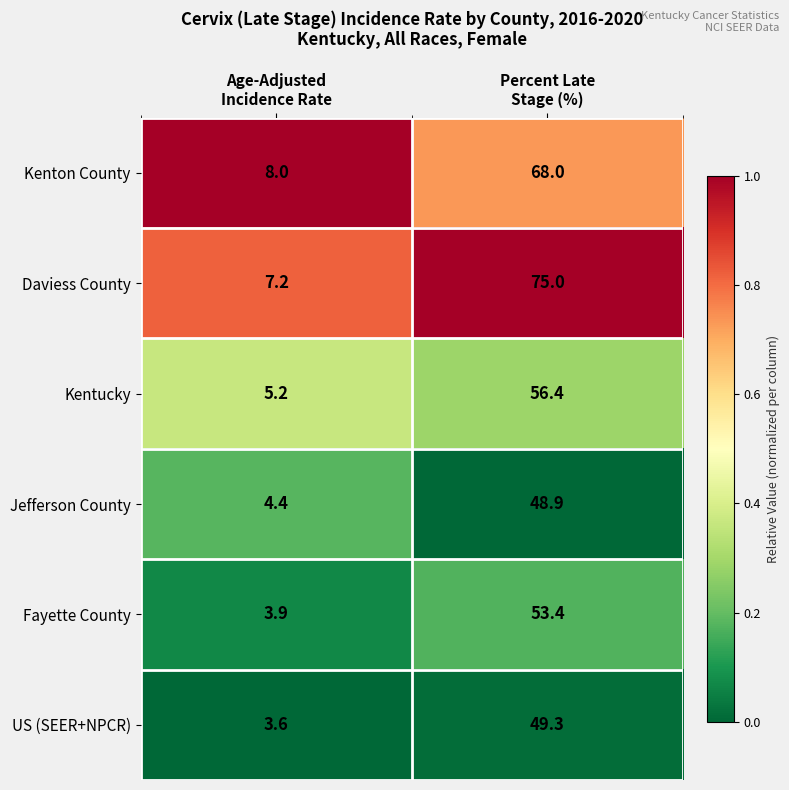

What is the average value of the Kenton County series?

38.0